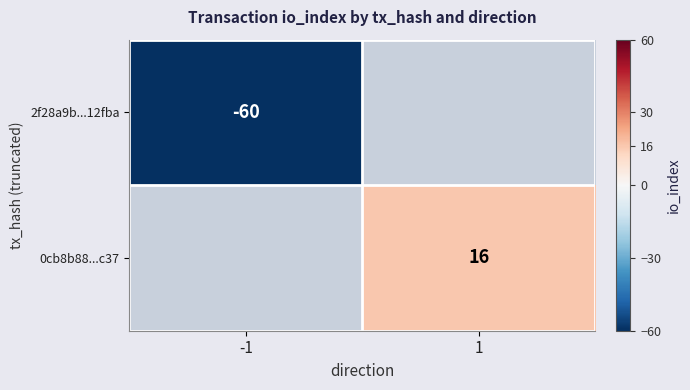

True or false: 0cb8b88...c37 has a value of 22.6 at 1.

False